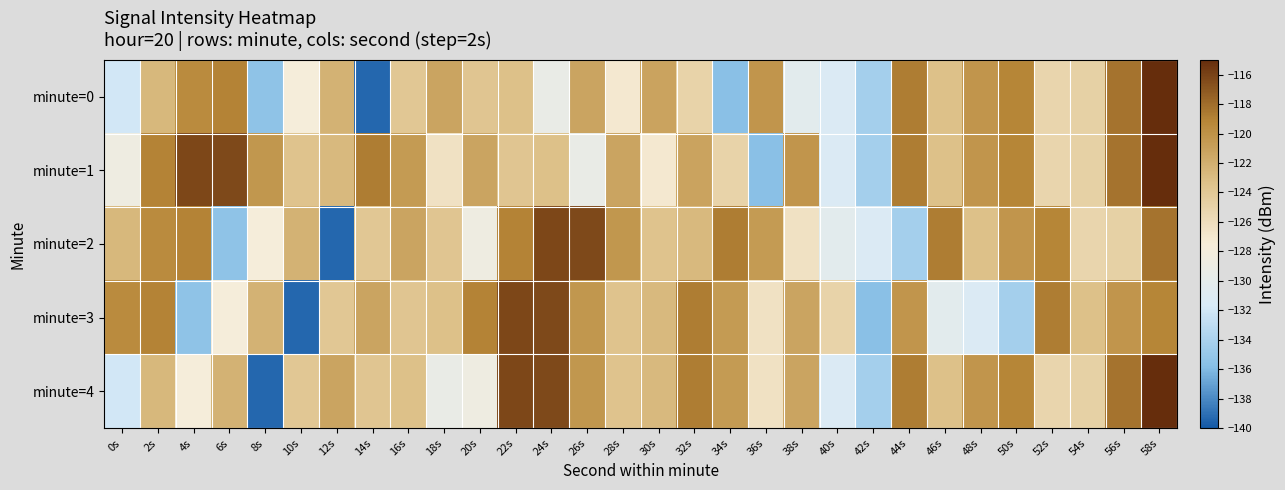

Count the number of categories in the chart.

30